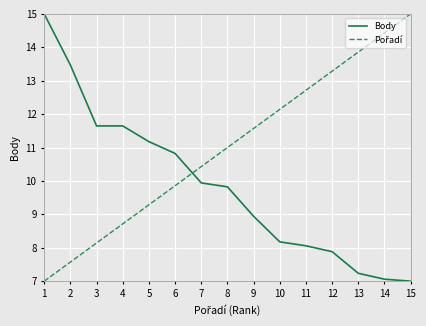

What is the minimum value shown in the chart?

7.0